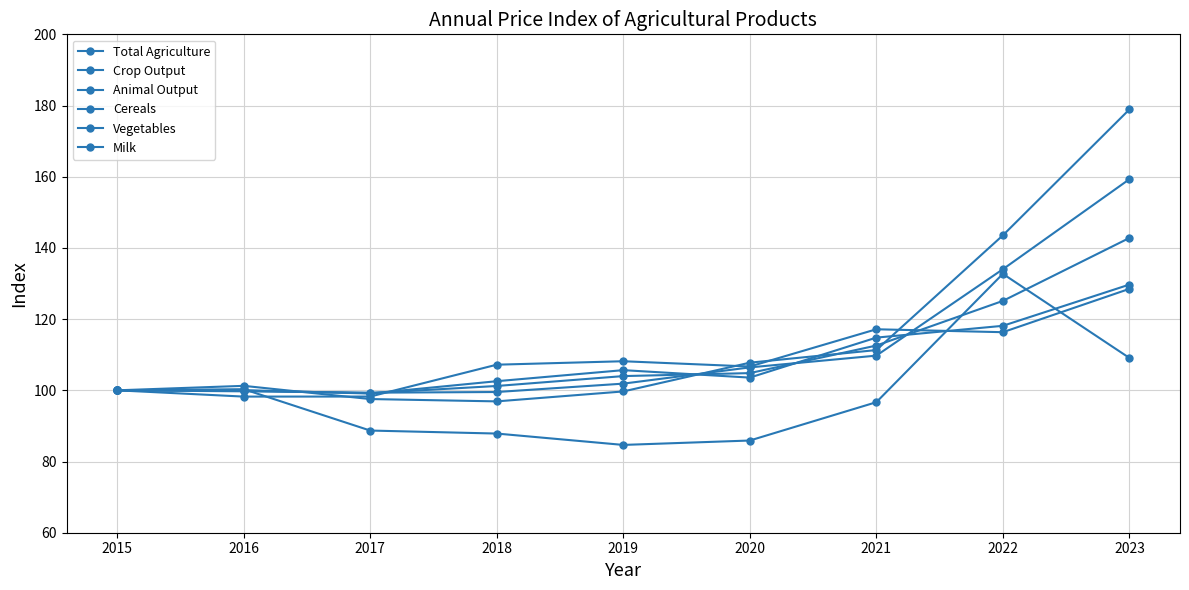

How many data points does each series have?

9